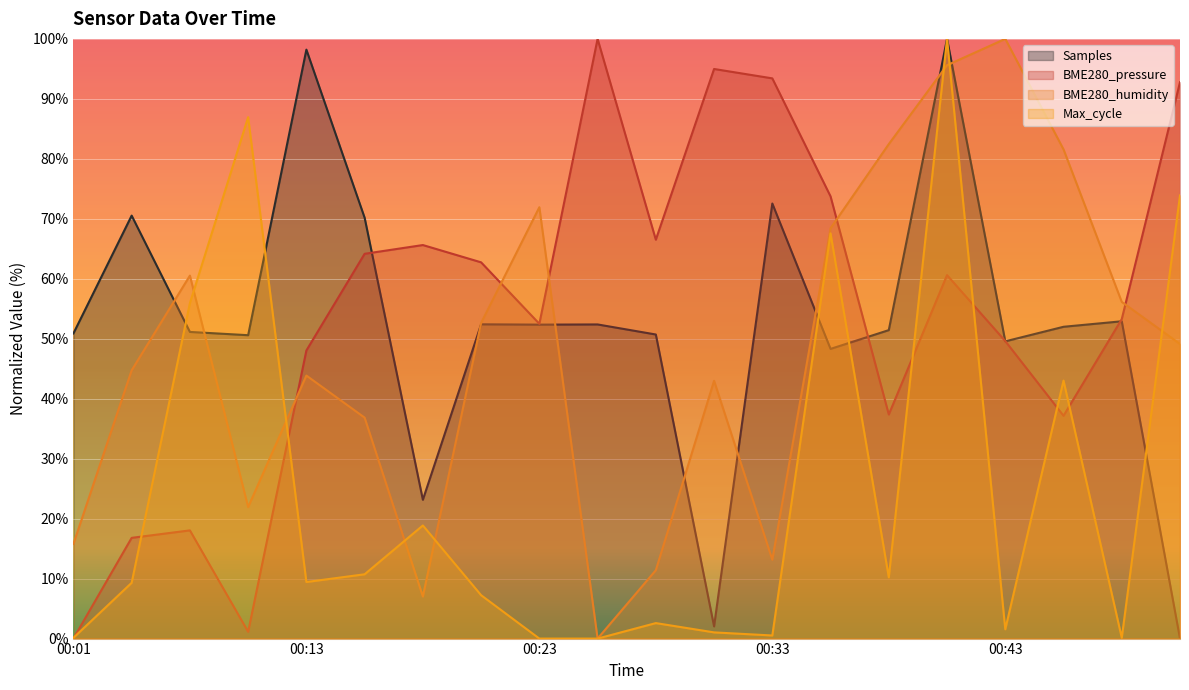

Which series has the largest total across all categories?

BME280_pressure